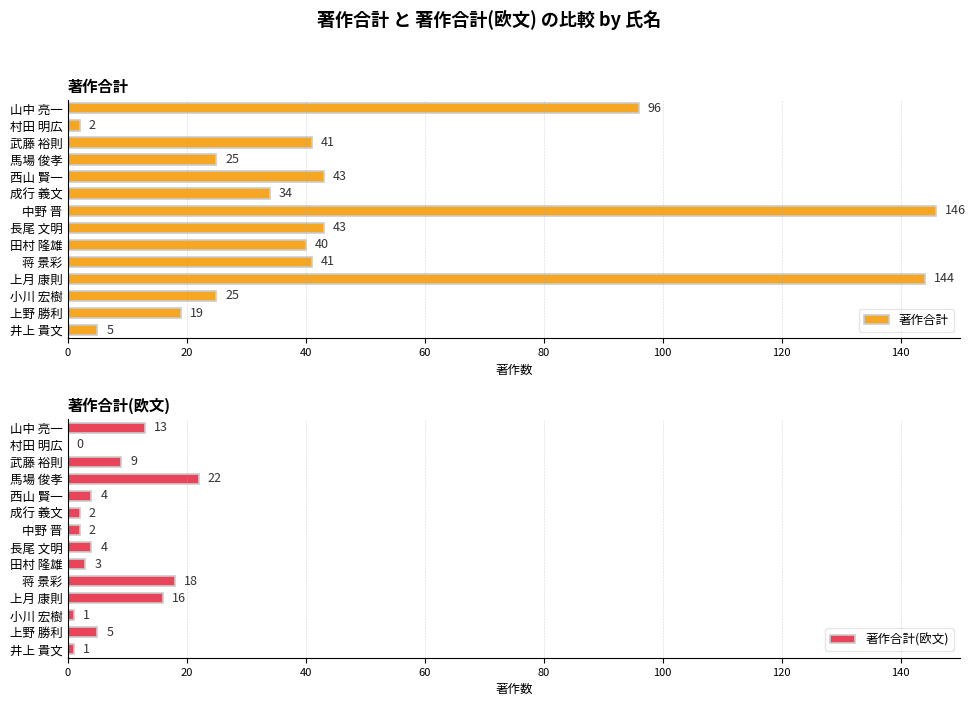

The 著作合計(欧文) series shows 16 at 上月 康則. True or false?

True